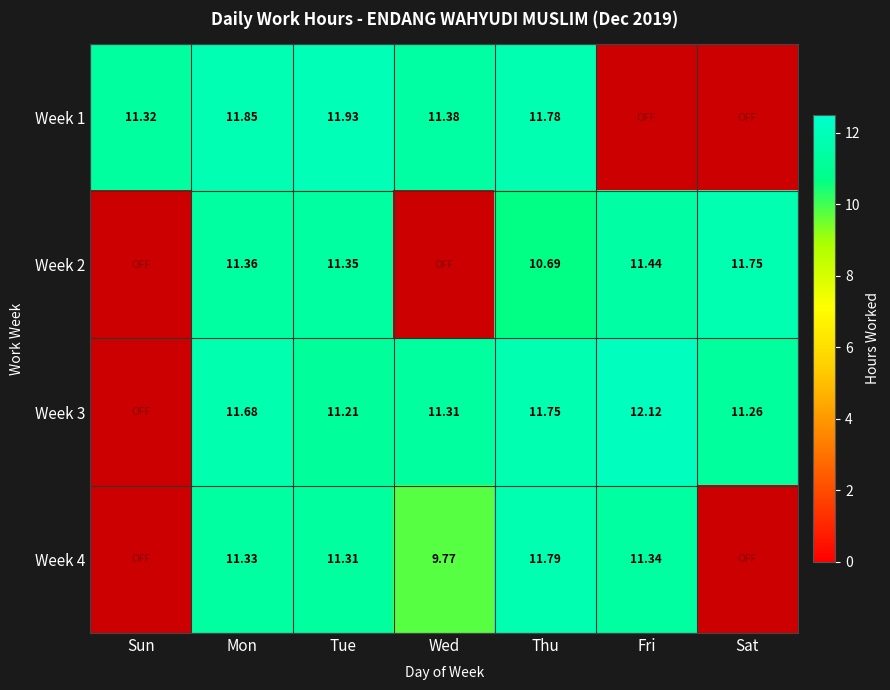

What is the difference between the highest and lowest values at Fri?

12.1